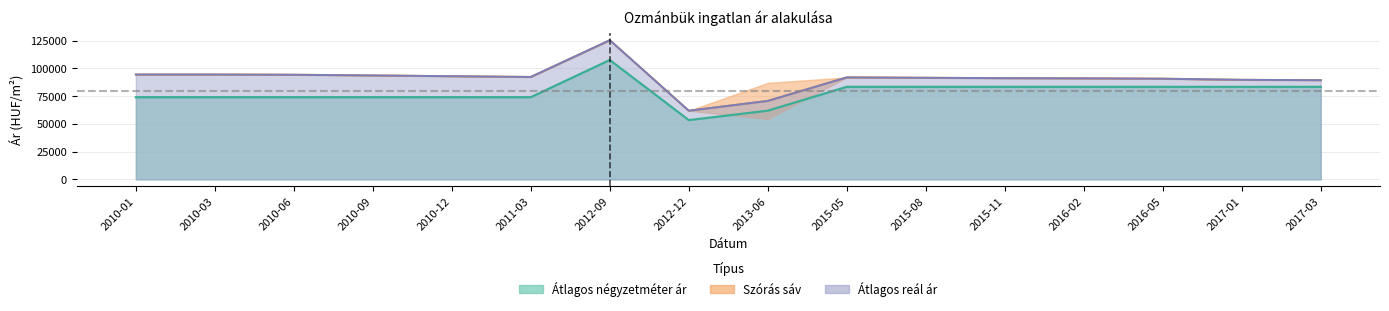

What is the sum of all Átlagos négyzetméter ár values?

1250046